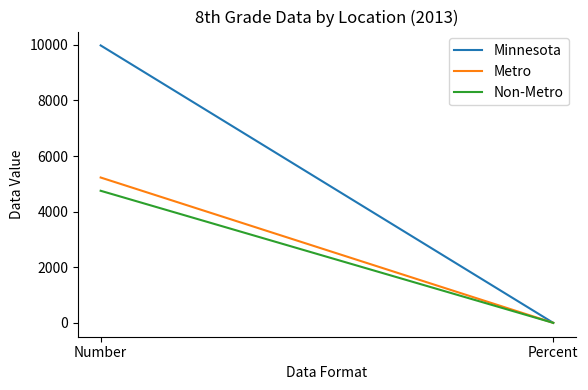

List the series in order of their peak value, lowest first.

Non-Metro, Metro, Minnesota